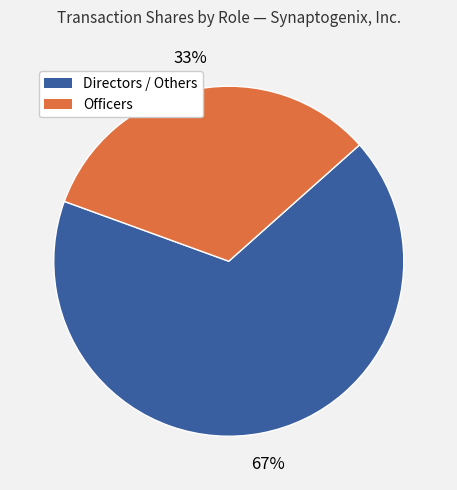

Does any single category account for the majority?

Yes